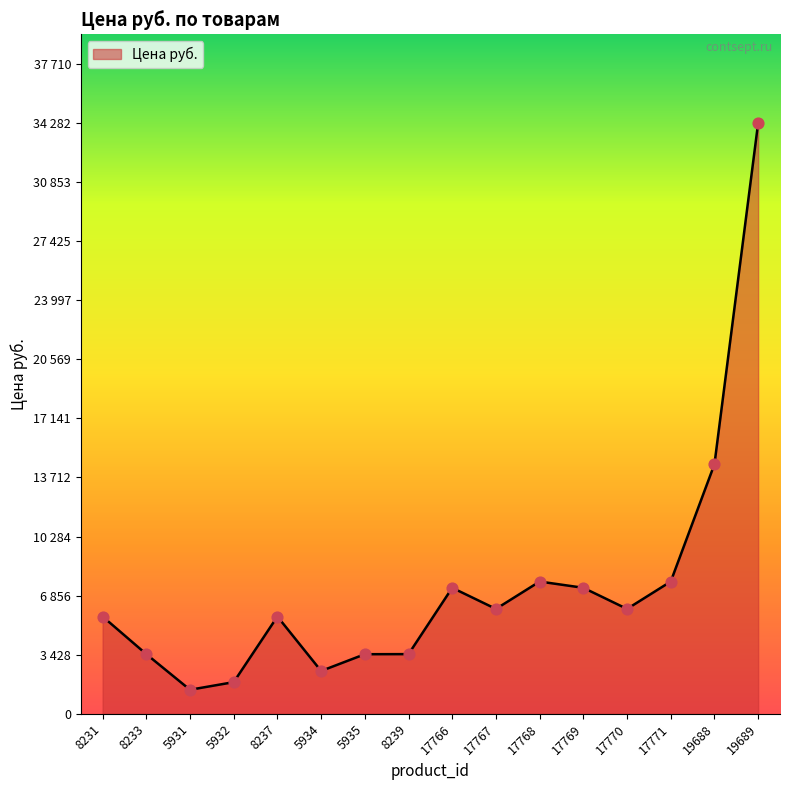

What is the change in value from 5935 to 17769?

+3853